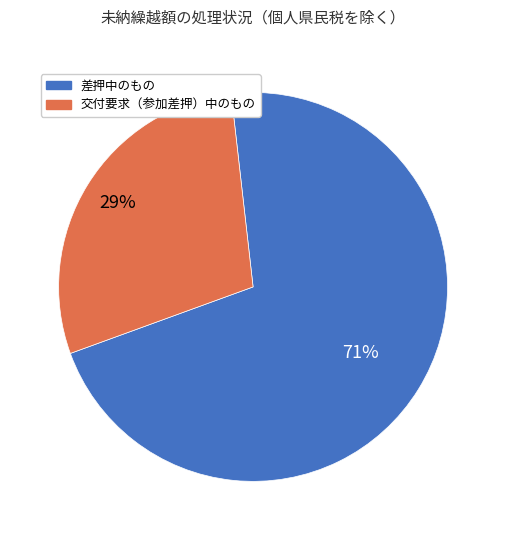

To the nearest percent, what is the difference between the largest and smallest slice percentages?

42%